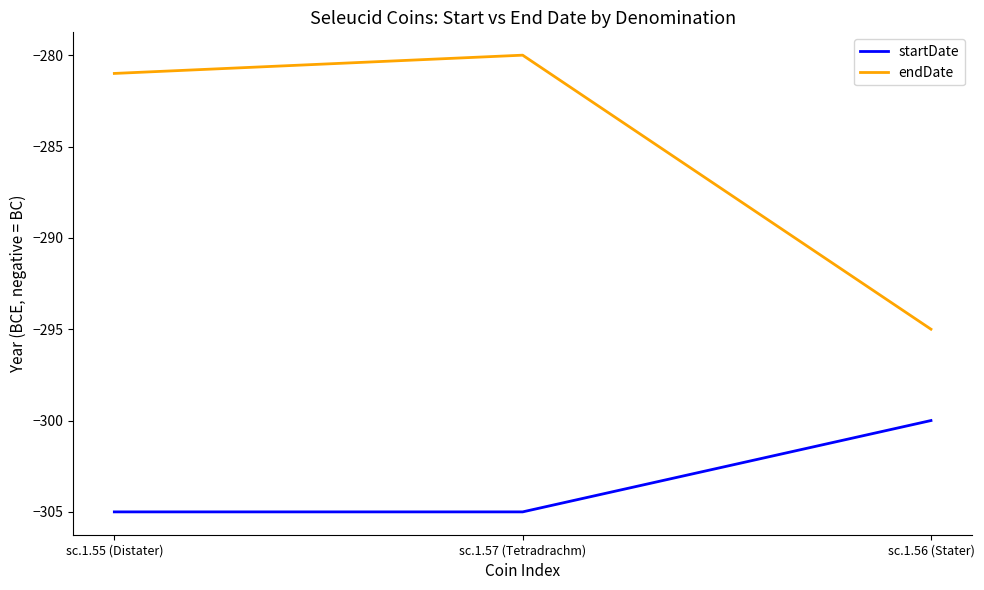

What position from the right is sc.1.55 (Distater)?

3